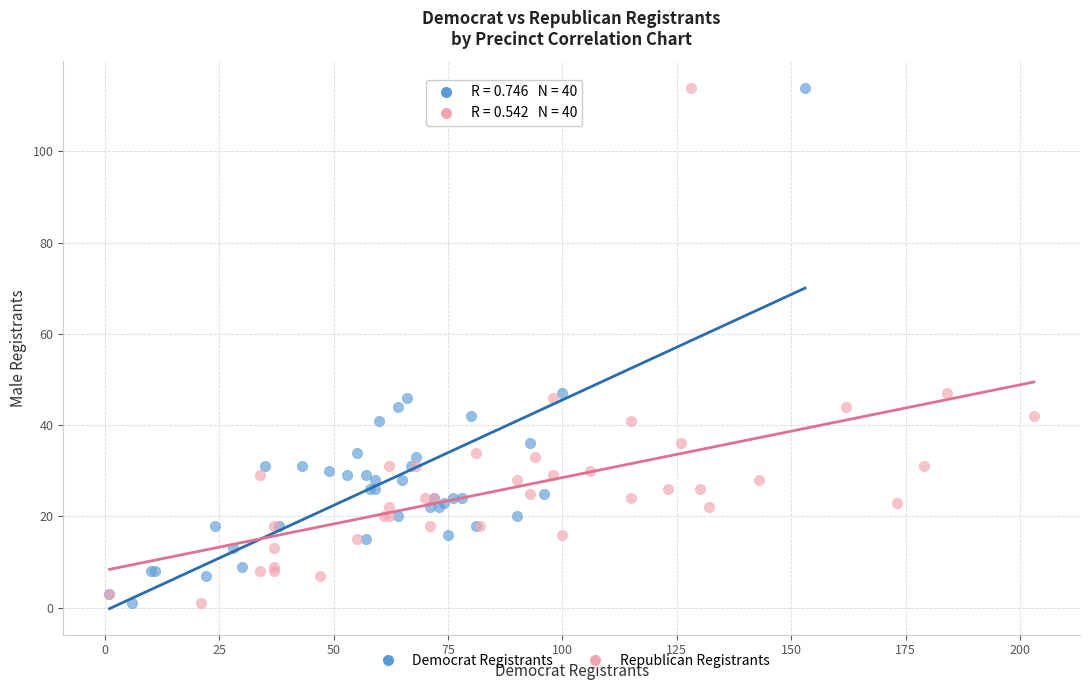

What are all the series names shown in the legend?

Democrat Registrants, Republican Registrants